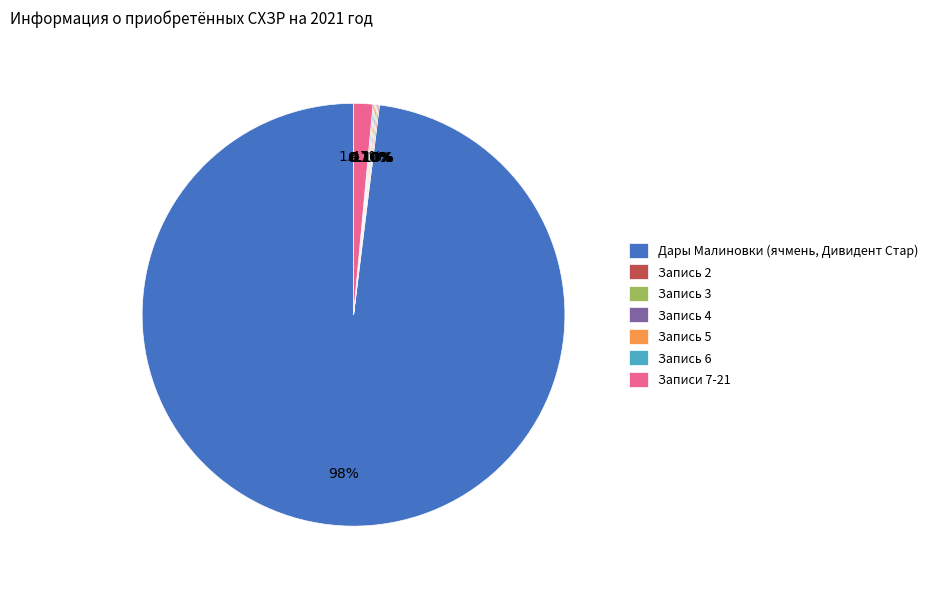

Which category has the biggest portion of the pie?

Дары Малиновки (ячмень, Дивидент Стар)